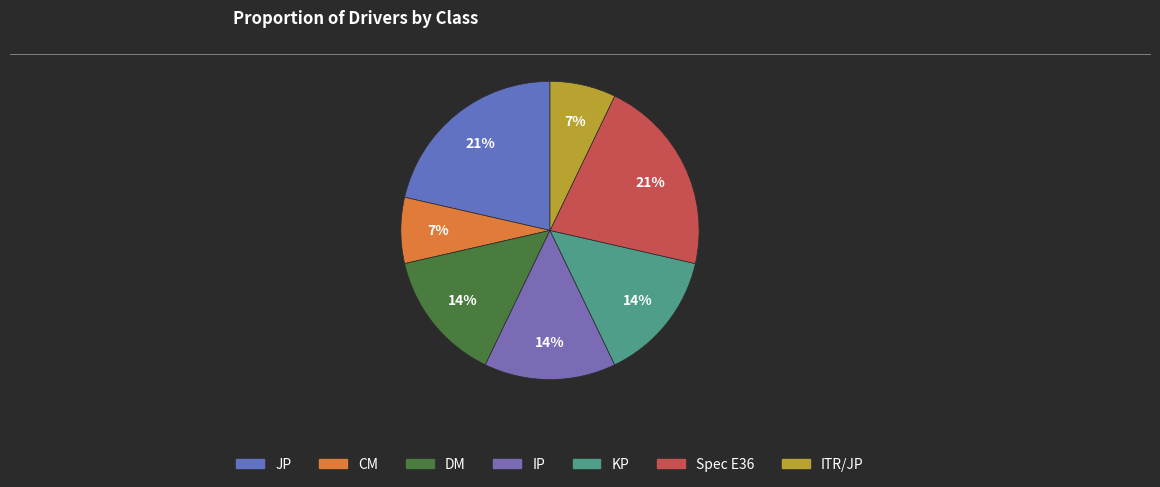

To the nearest percent, what is the average slice percentage?

14%